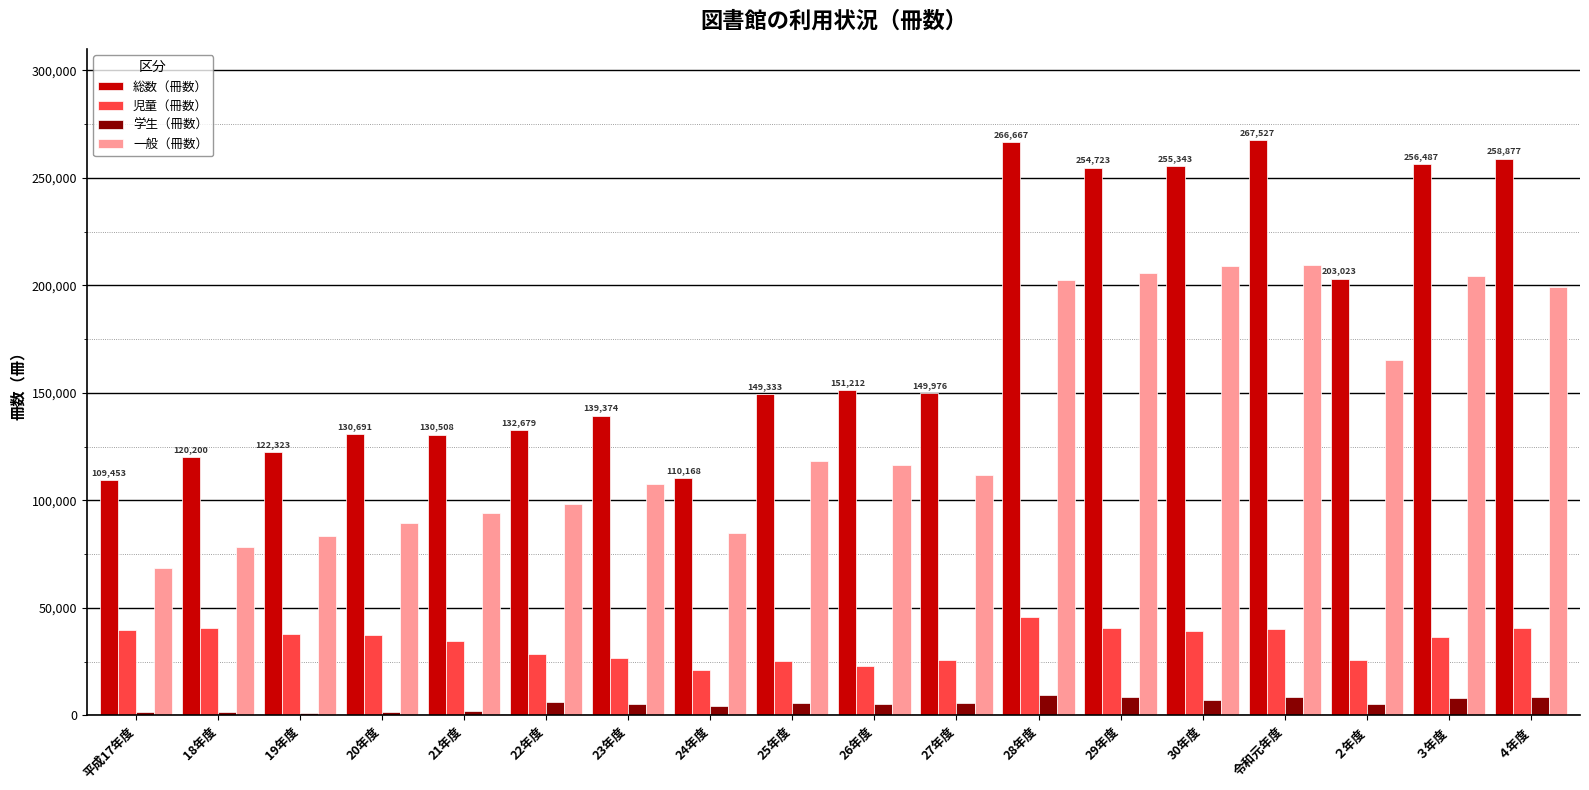

What is the approximate value of 総数（冊数） at 28年度, to the nearest 10?

266670